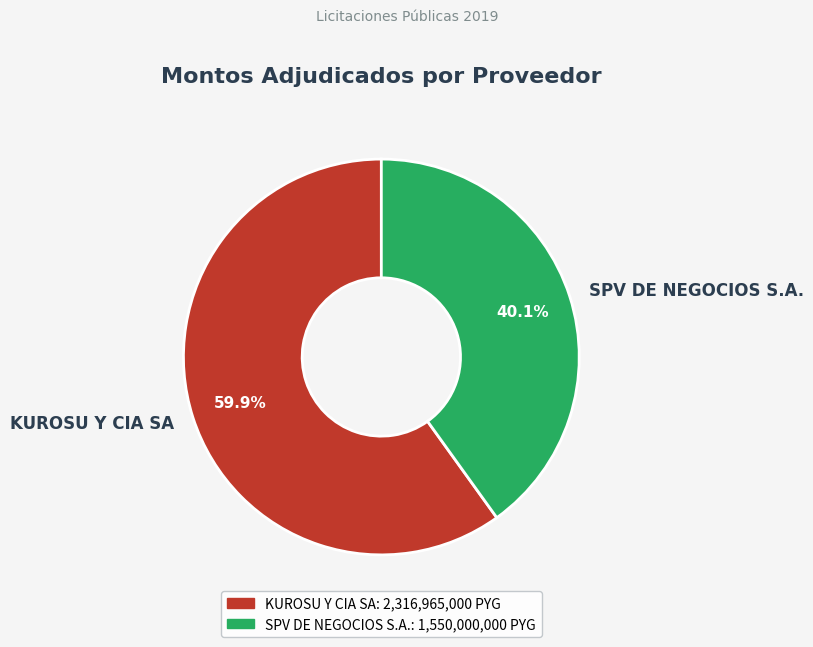

What is the ratio of the value at KUROSU Y CIA SA to the value at SPV DE NEGOCIOS S.A.?

1.5